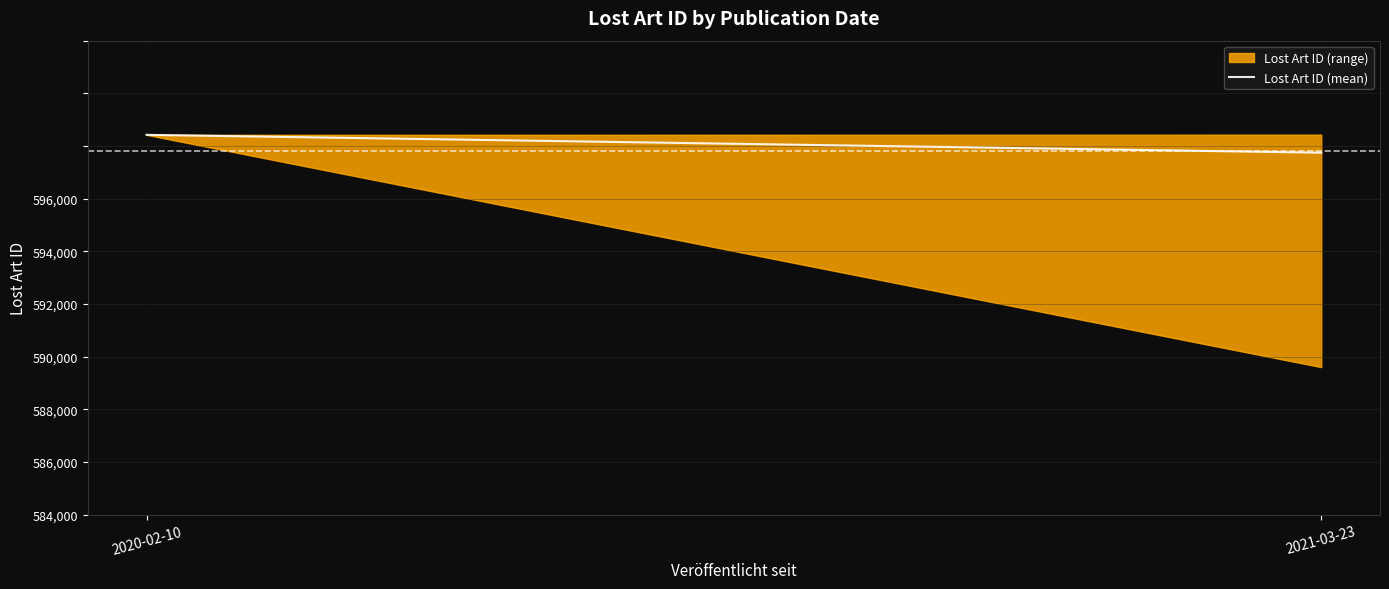

What is the value of the 1st point from the left?

594424.0